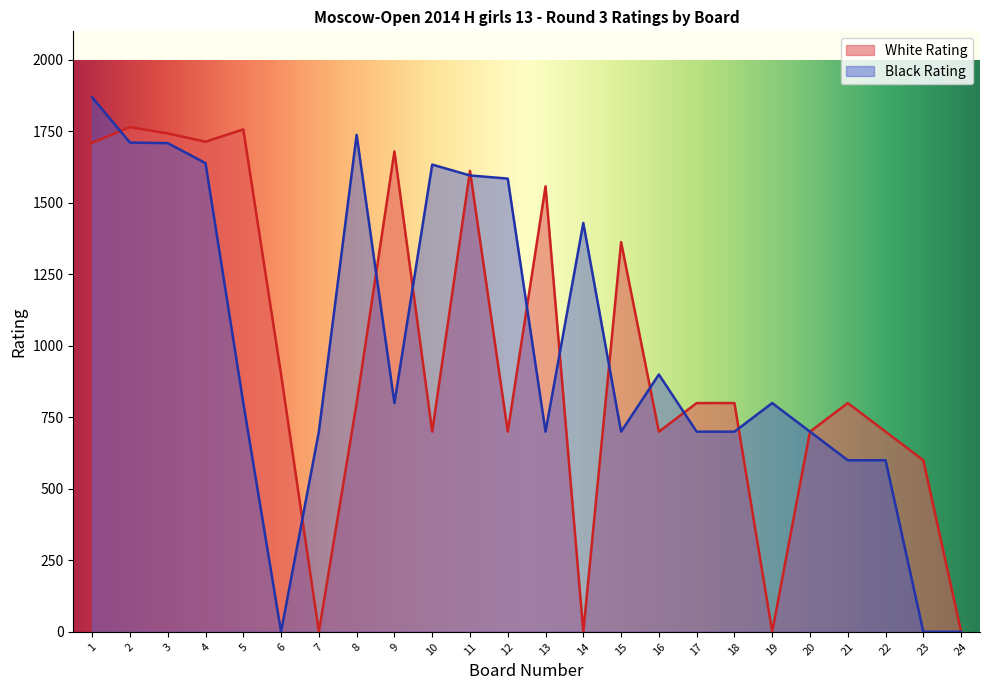

True or false: White Rating has a value of 0 at 19.

True